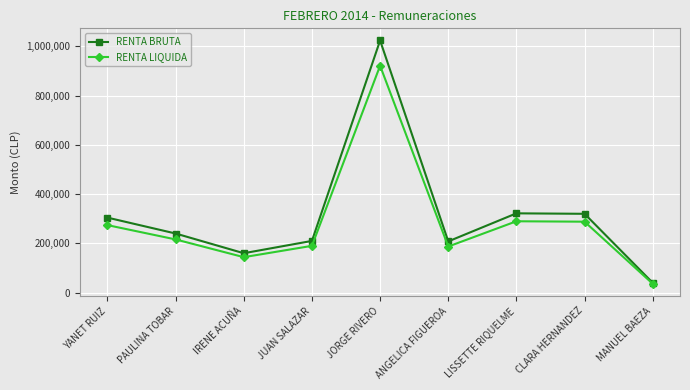

At which label does RENTA BRUTA reach its minimum?

MANUEL BAEZA